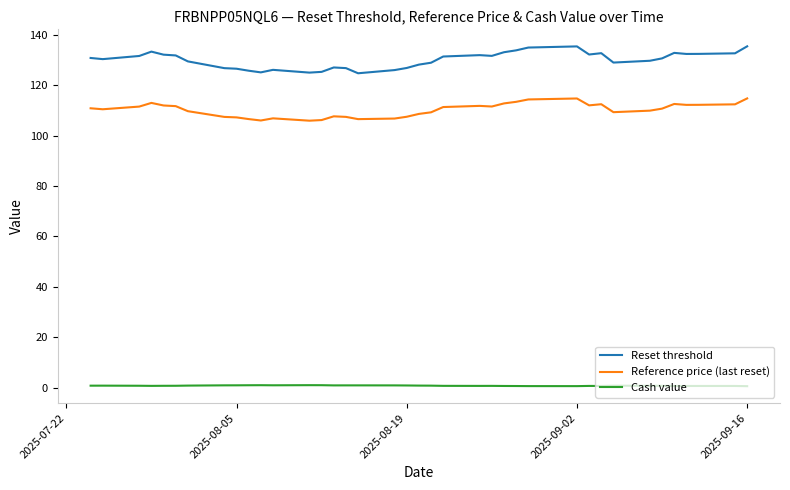

What is the maximum value for Reference price (last reset)?

114.7